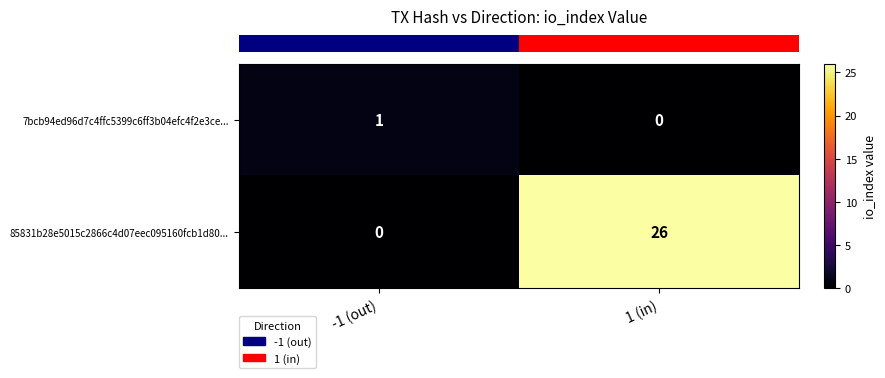

Is the value of 7bcb94ed96d7c4ffc5399c6ff3b04efc4f2e3ce... at 1 (in) greater than the value of 85831b28e5015c2866c4d07eec095160fcb1d80... at 1 (in)?

No